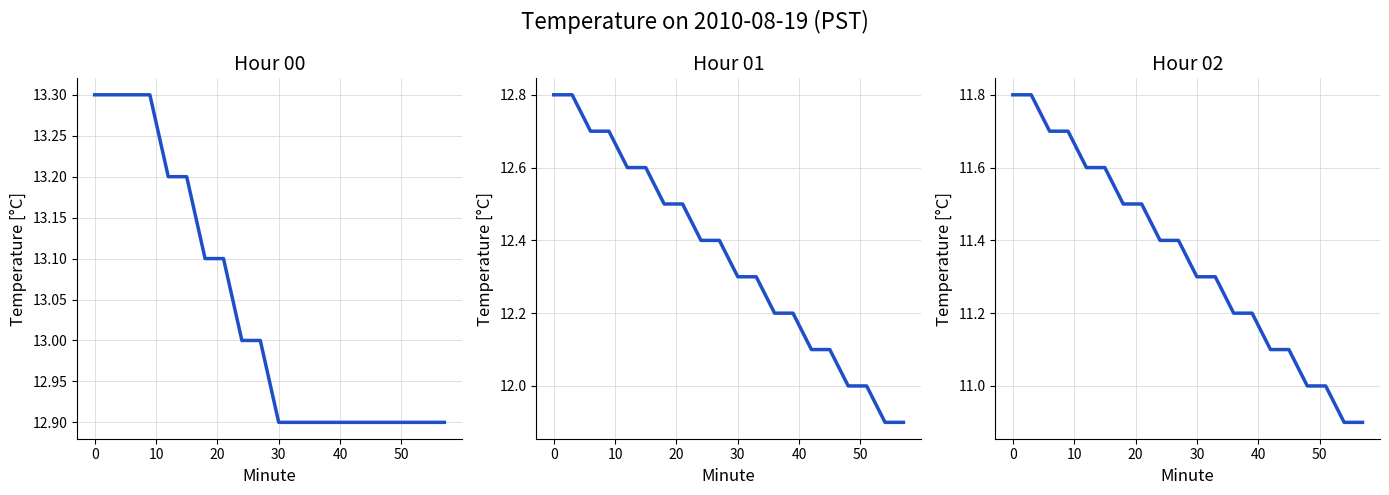

What is the lowest value of the Hour 00 series?

12.9